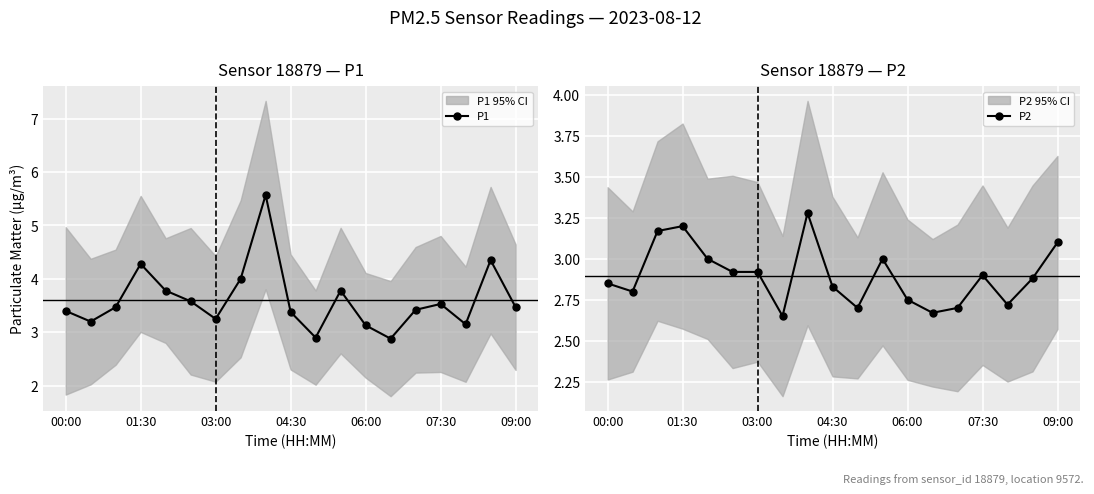

How many interior local peaks does the P1 series have?

5